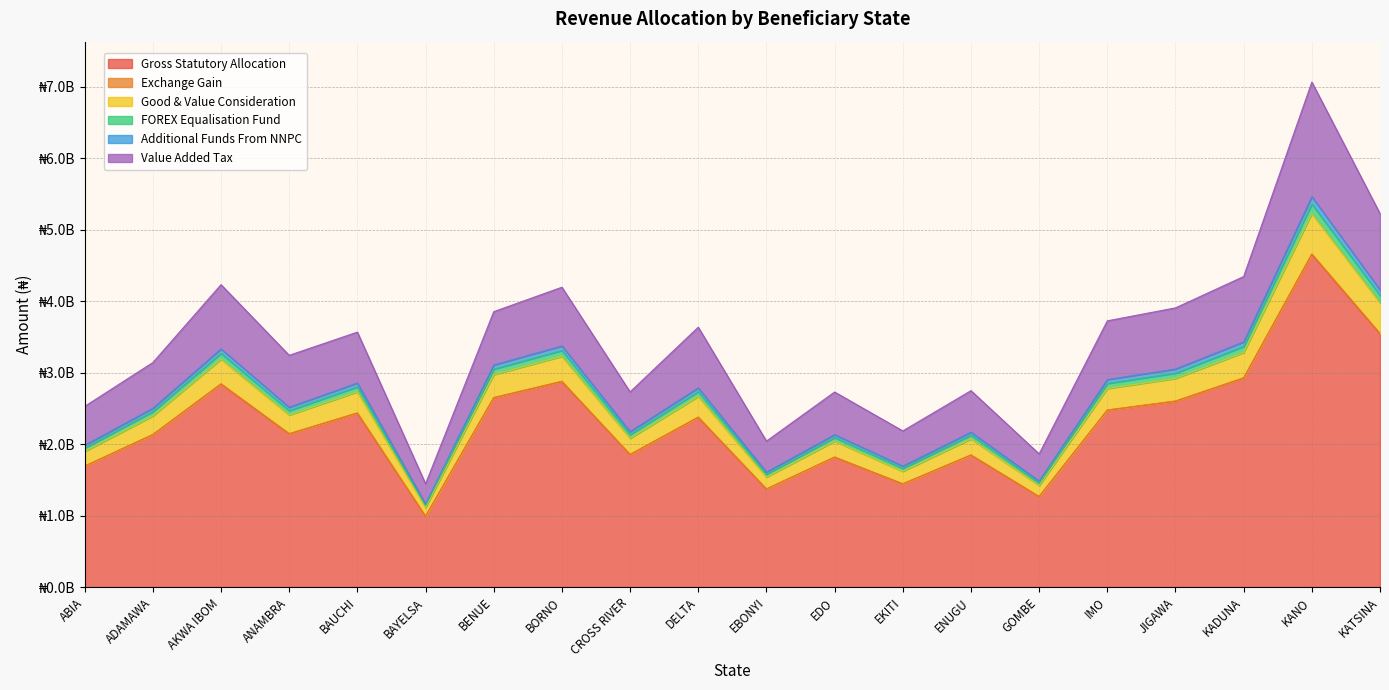

What is the label of the 4th point from the left?

ANAMBRA